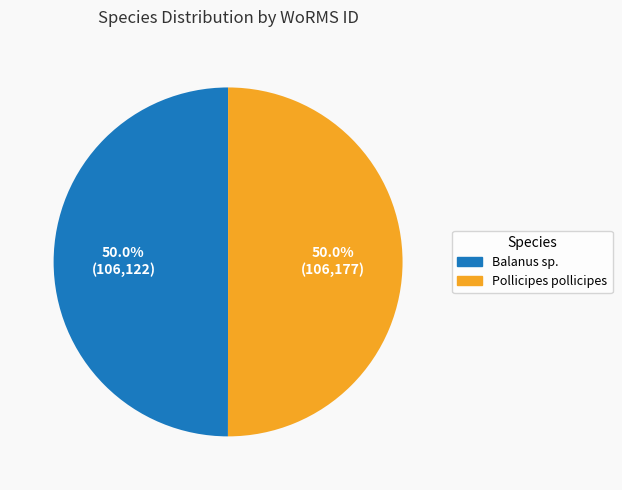

Is the sum of Pollicipes pollicipes and Balanus sp. greater than half?

Yes